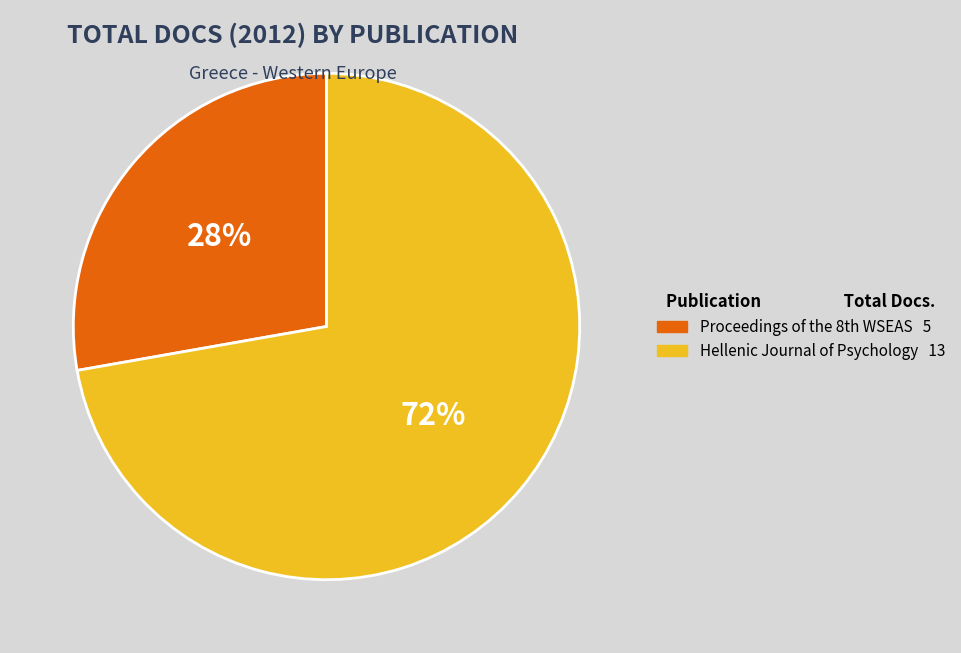

Rank the categories by value from highest to lowest.

Hellenic Journal of Psychology, Proceedings of the 8th WSEAS